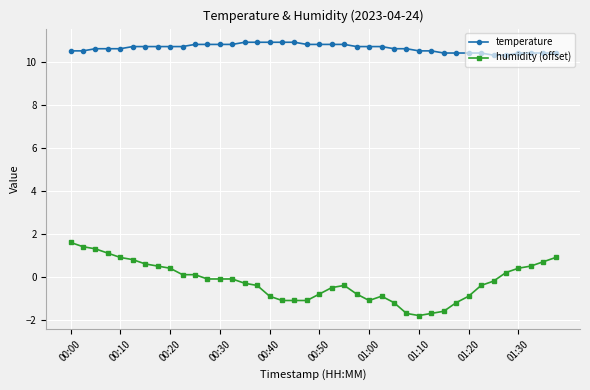

How many temperature values are between 10 and 11?

40